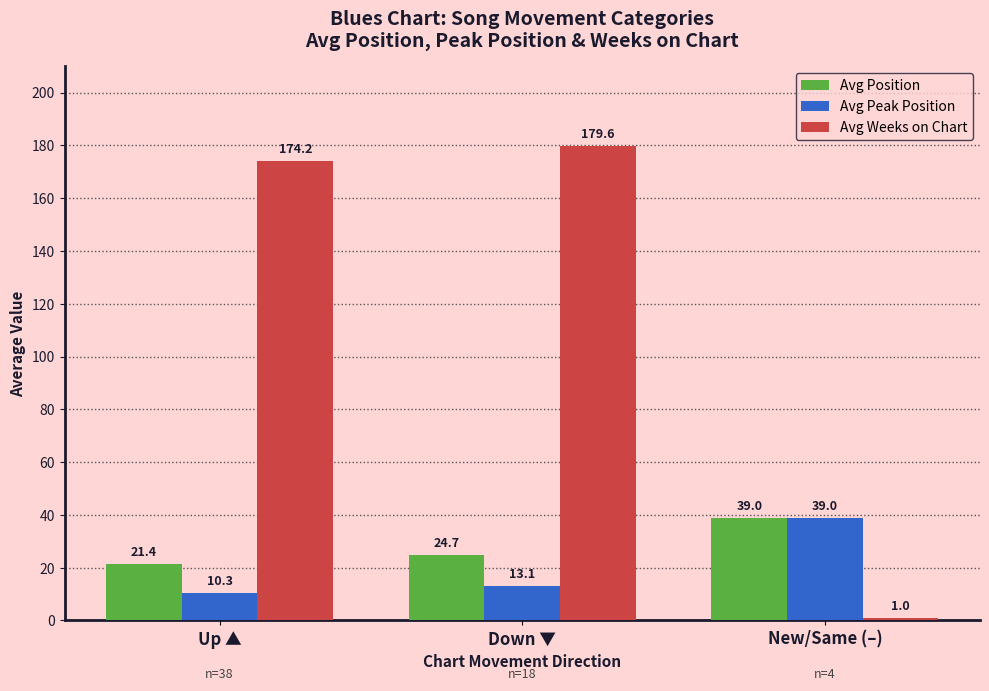

Reading left to right, extract all data points from this chart.

Avg Position: 21.4	24.7	39.0
Avg Peak Position: 10.3	13.1	39.0
Avg Weeks on Chart: 174.2	179.6	1.0